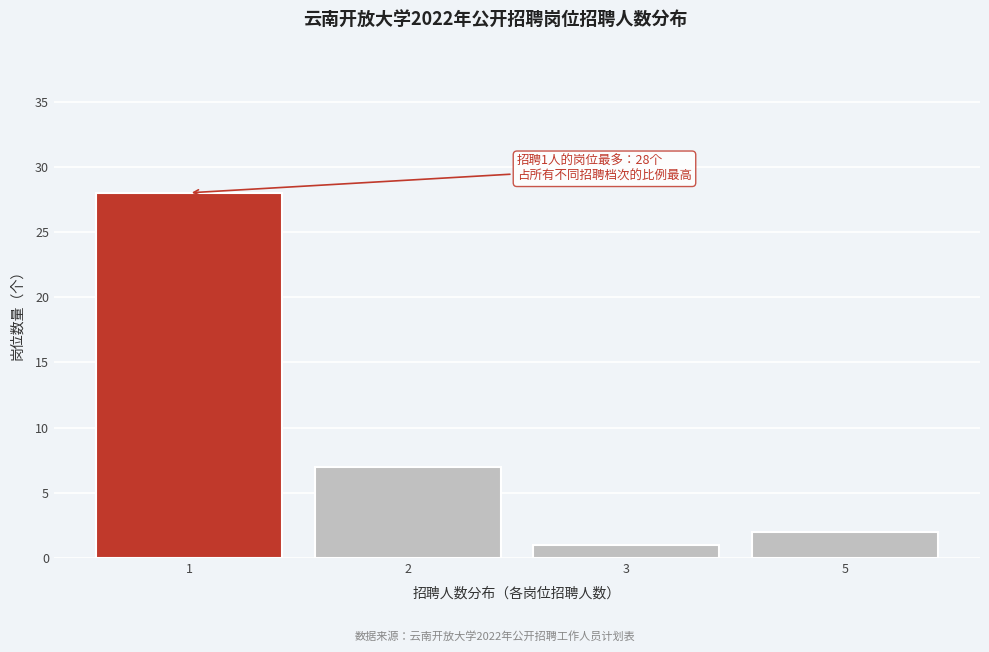

Reading left to right, extract all data points from this chart.

1=28	2=7	3=1	5=2